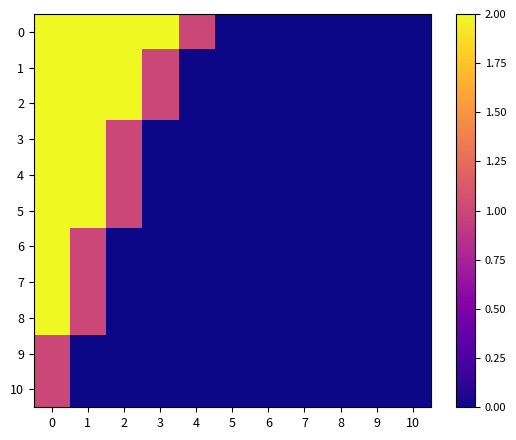

Between 2 and 4, which series saw the biggest shift?

1